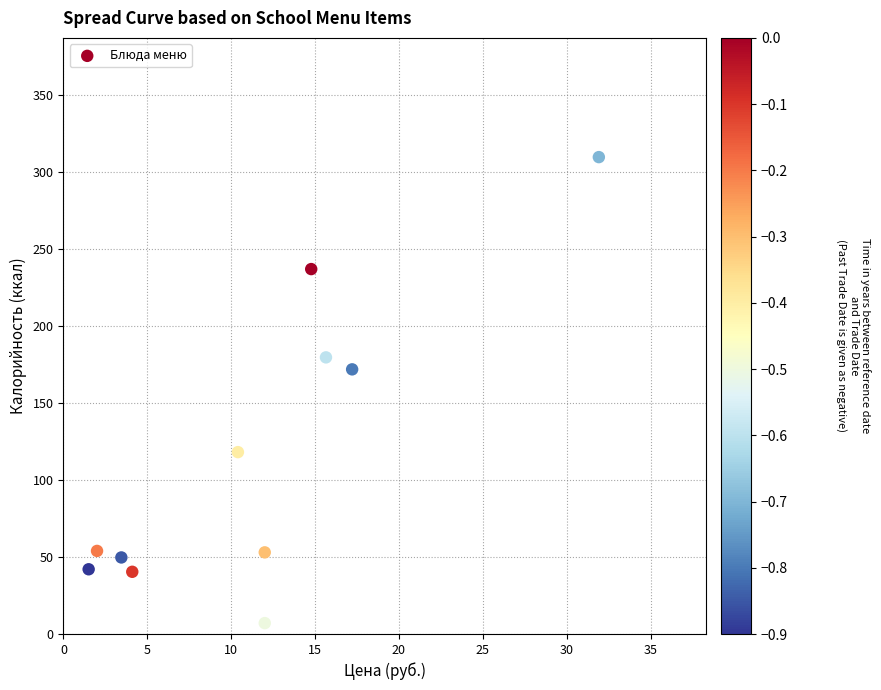

What Y value in the scatter plot is closest to 158?

171.9